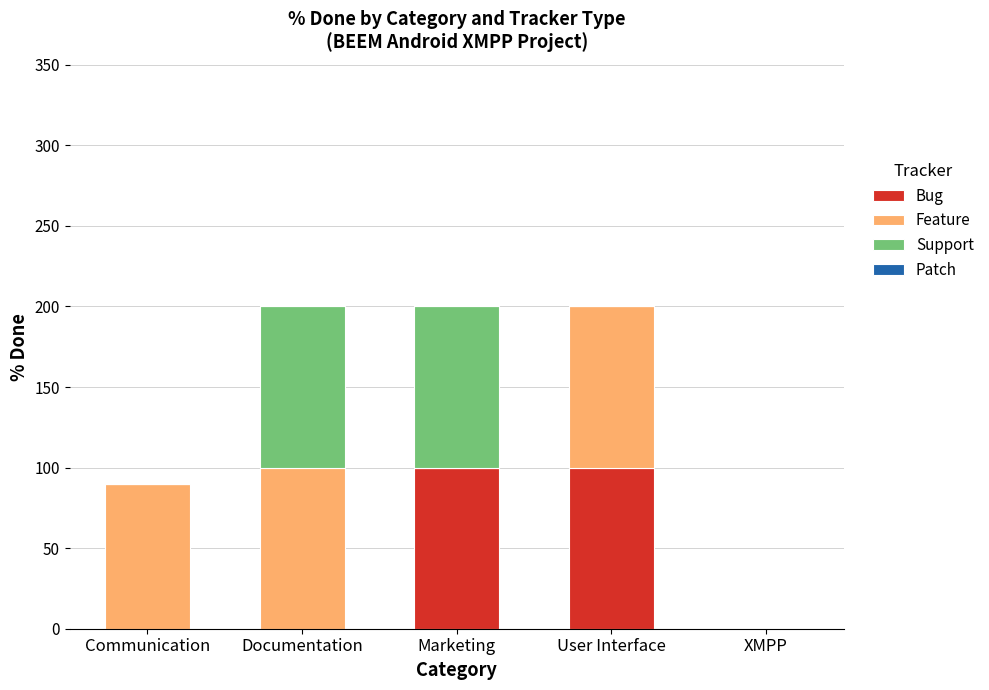

How many categories are shown in the chart?

5